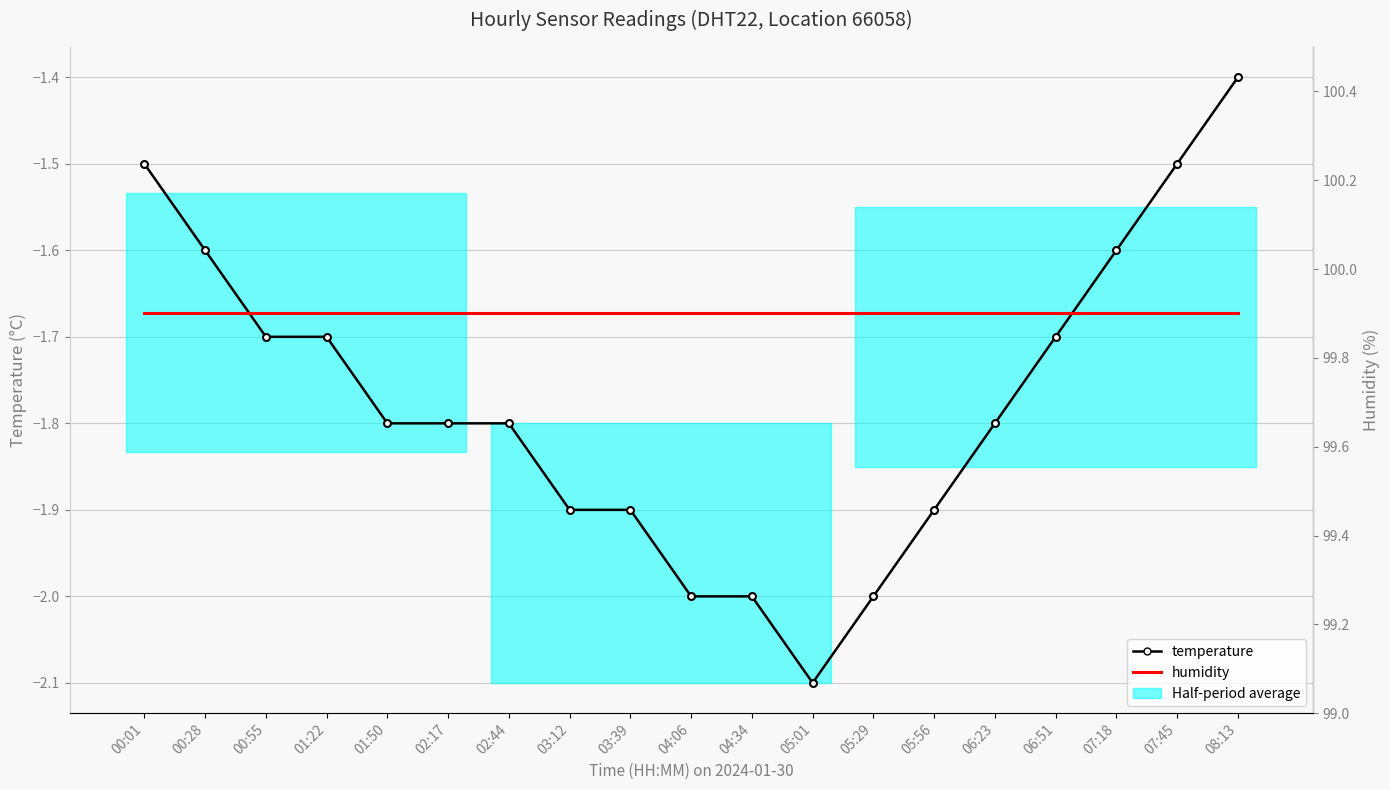

What is the label of the 5th point from the left?

01:50